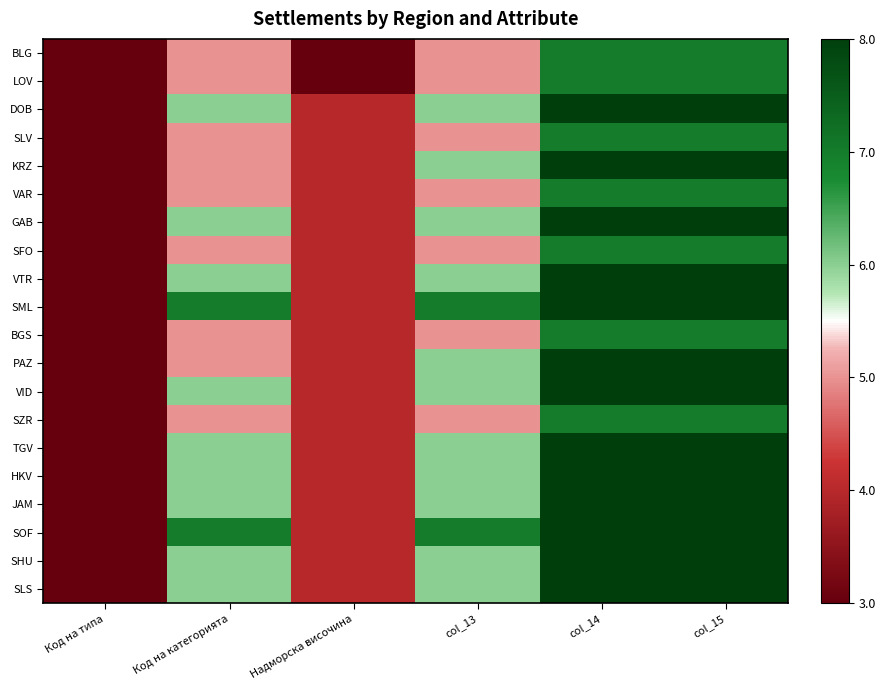

Between Код на типа and col_13, which series saw the biggest shift?

SML